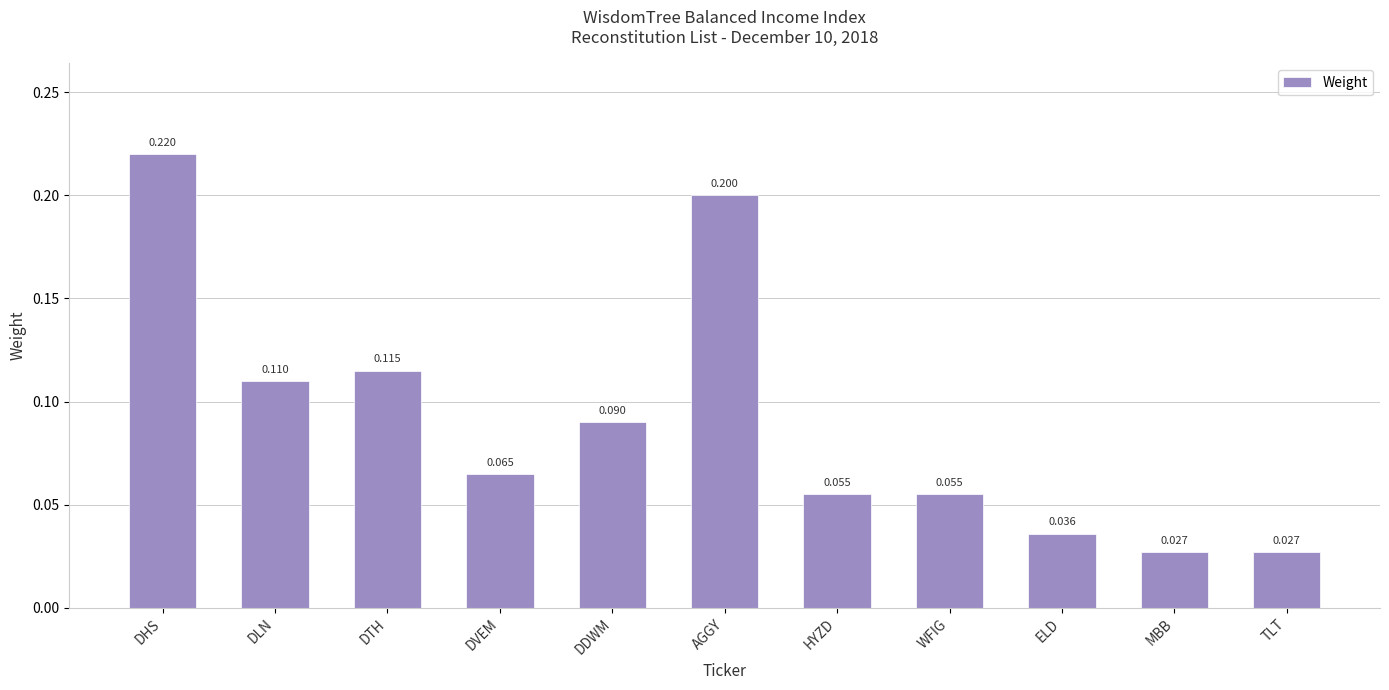

What is the difference between the second highest and minimum values?

0.2